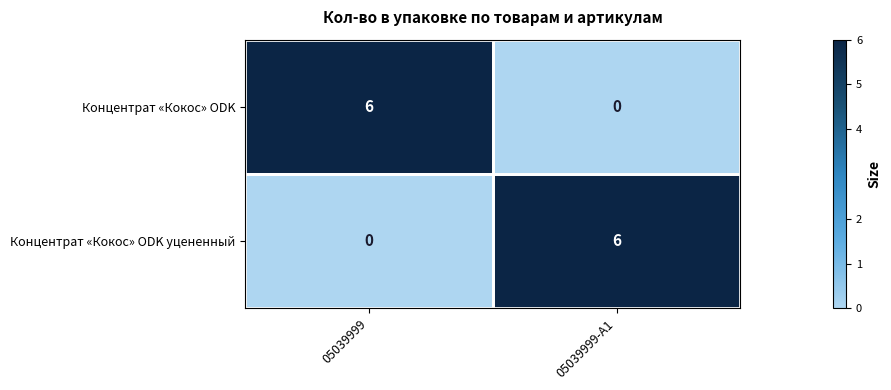

What is the spread (max minus min) of values at 05039999-А1?

6